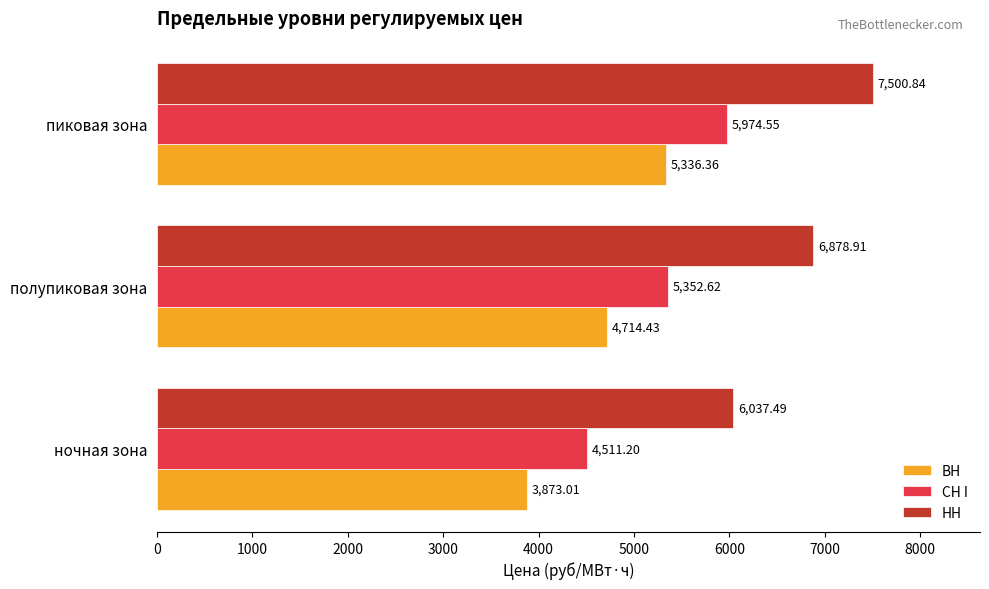

What is the spread (max minus min) of values at пиковая зона?

2164.5